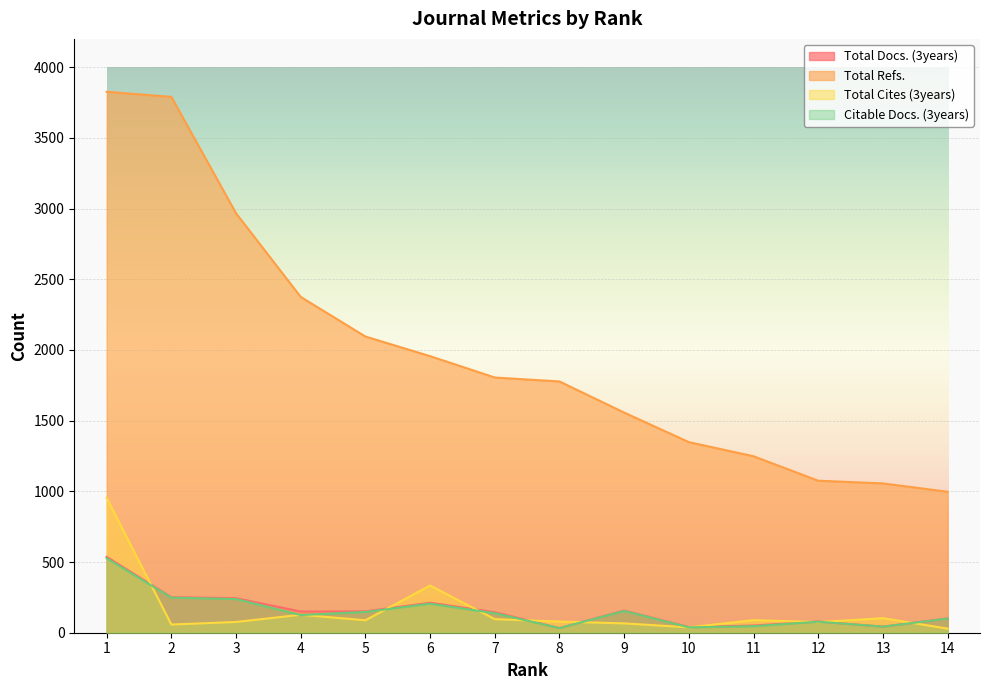

The Citable Docs. (3years) series shows 43 at 13. True or false?

True